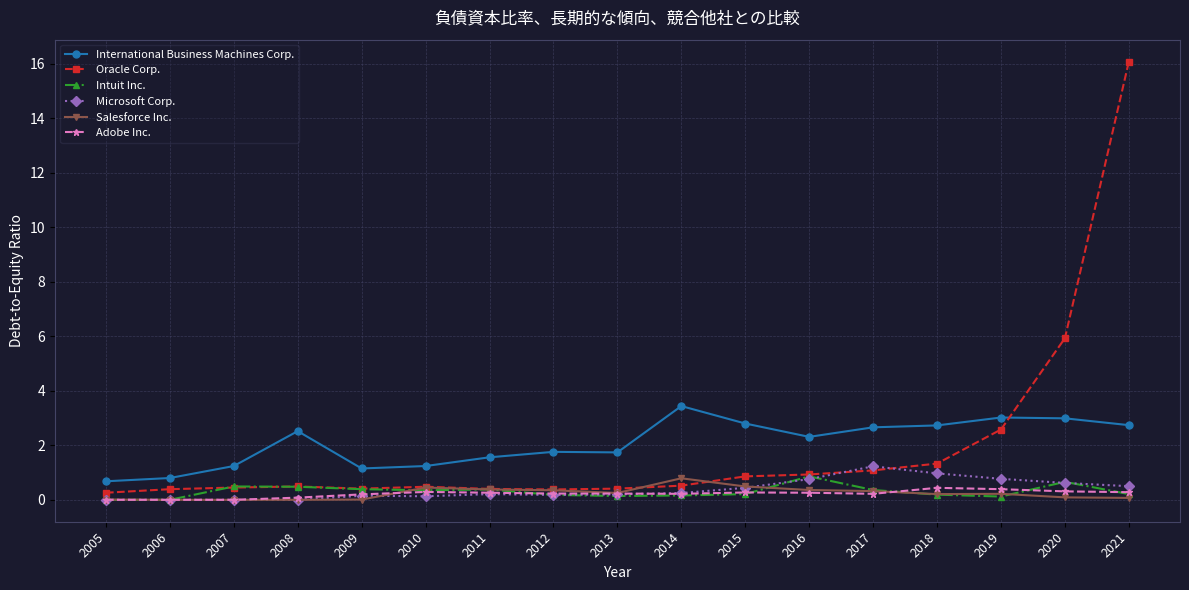

Where is Oracle Corp. nearest to the value 8?

2020